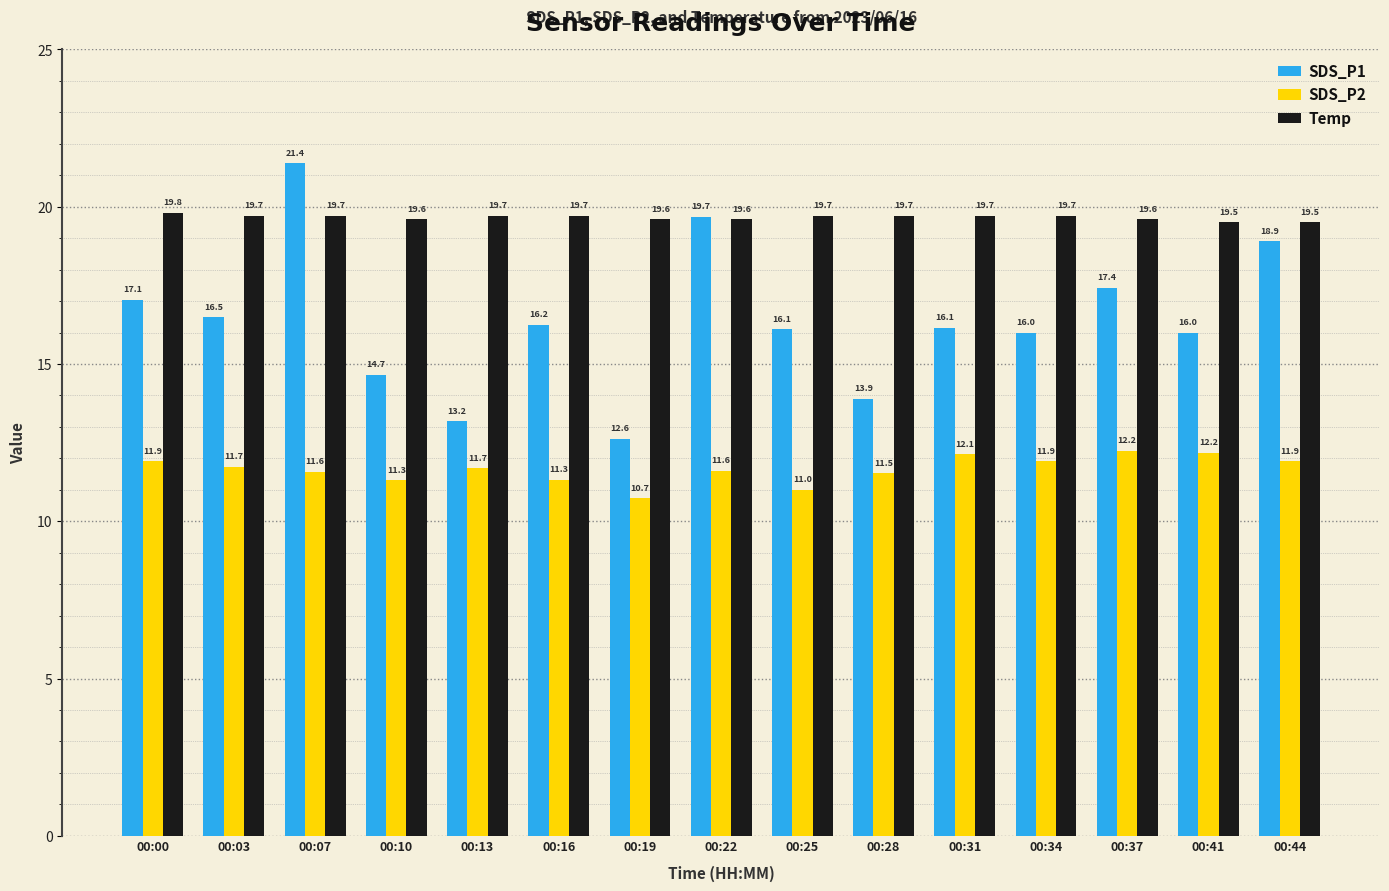

What is the minimum value shown in the chart?

10.7